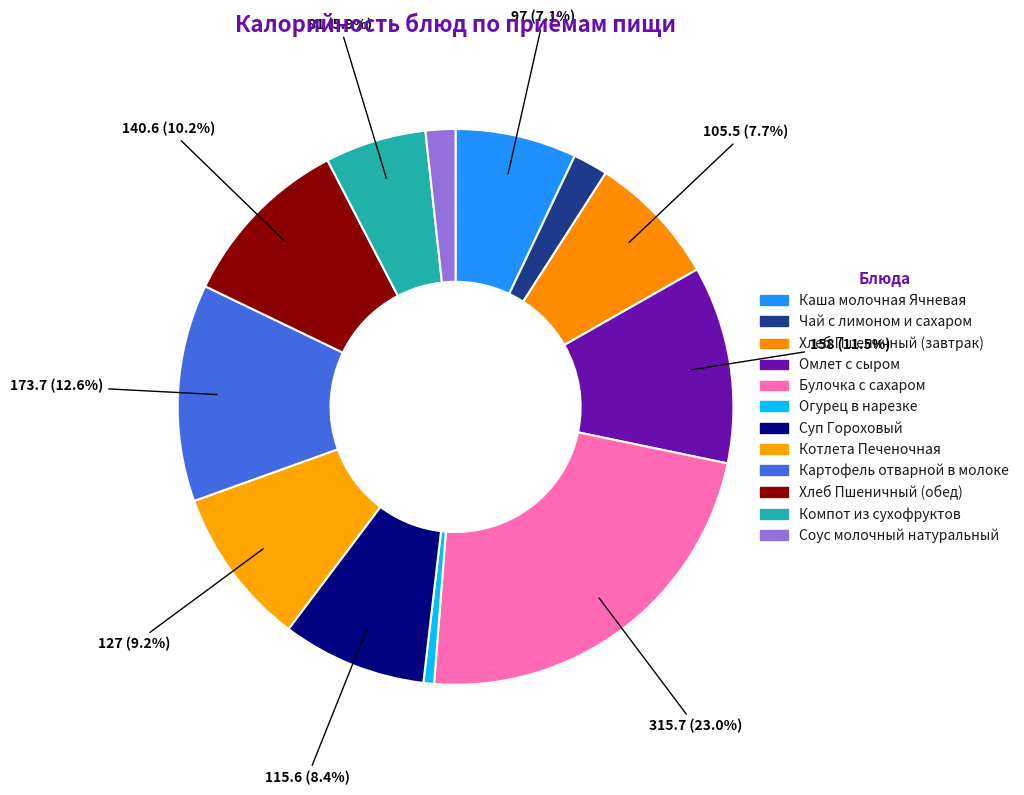

Count the number of slices in the pie.

12